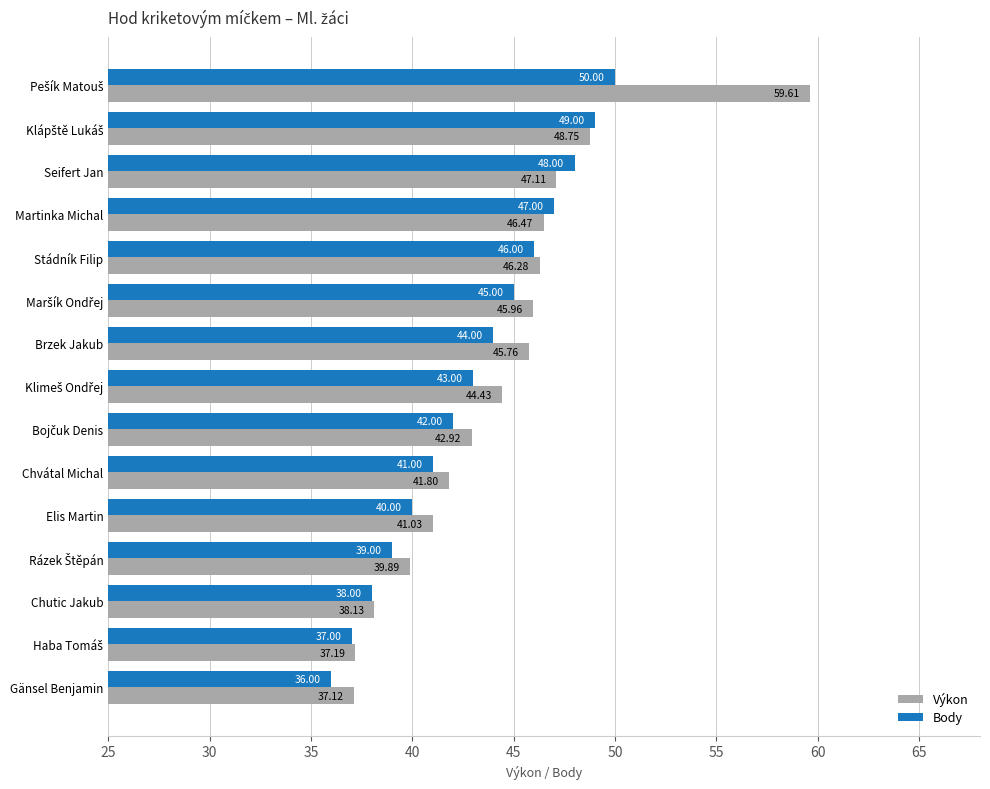

Which series has the largest range (max minus min)?

Výkon